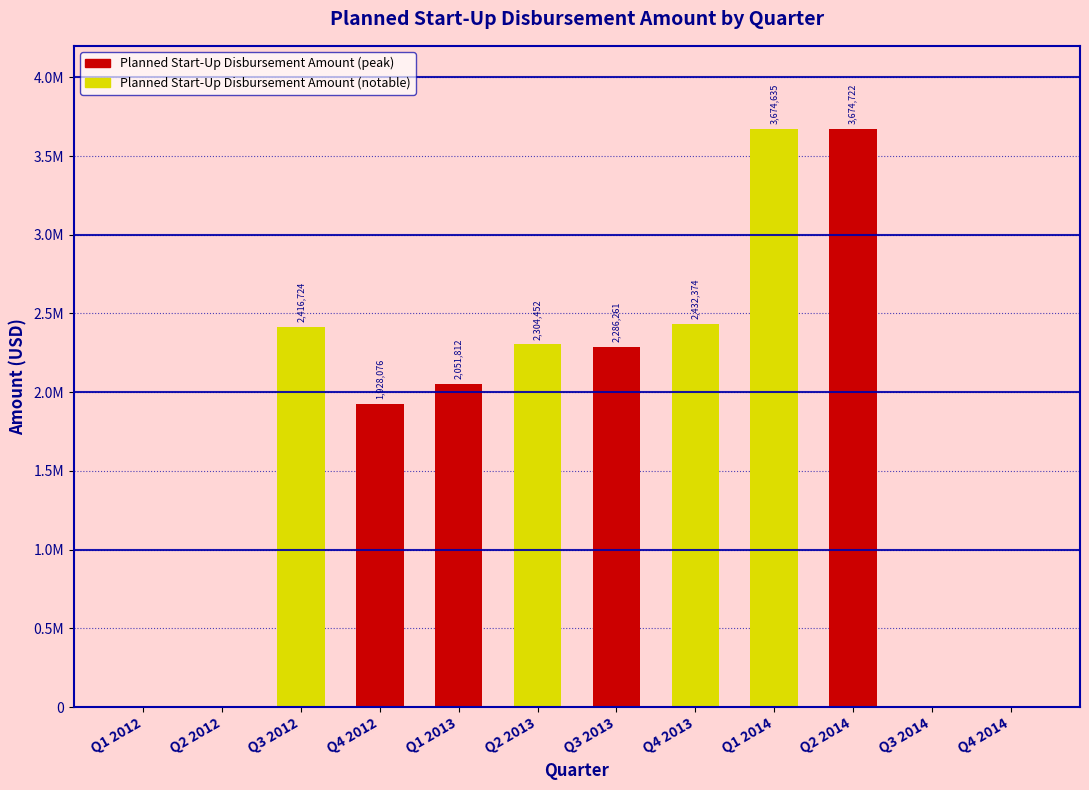

What is the sum of all values?

20769057.0